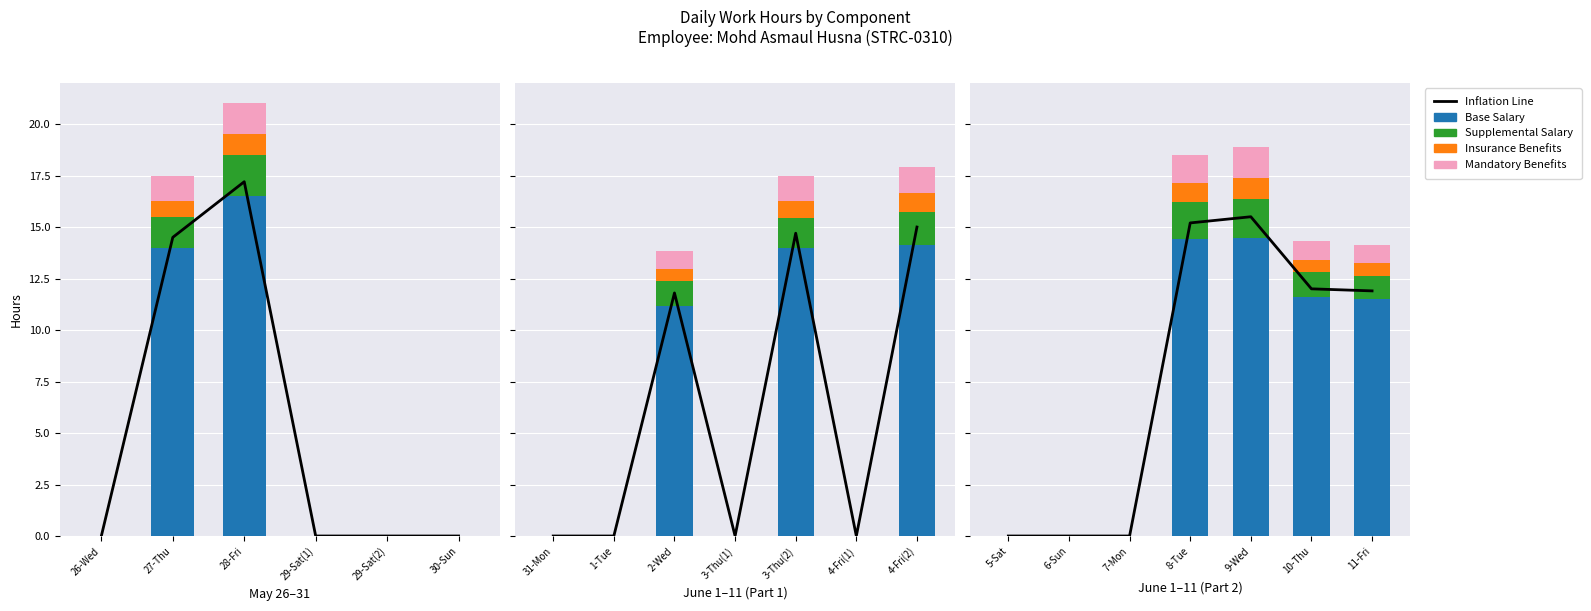

What is the difference between the maximum and second lowest values in the Supplemental Salary series?

1.9